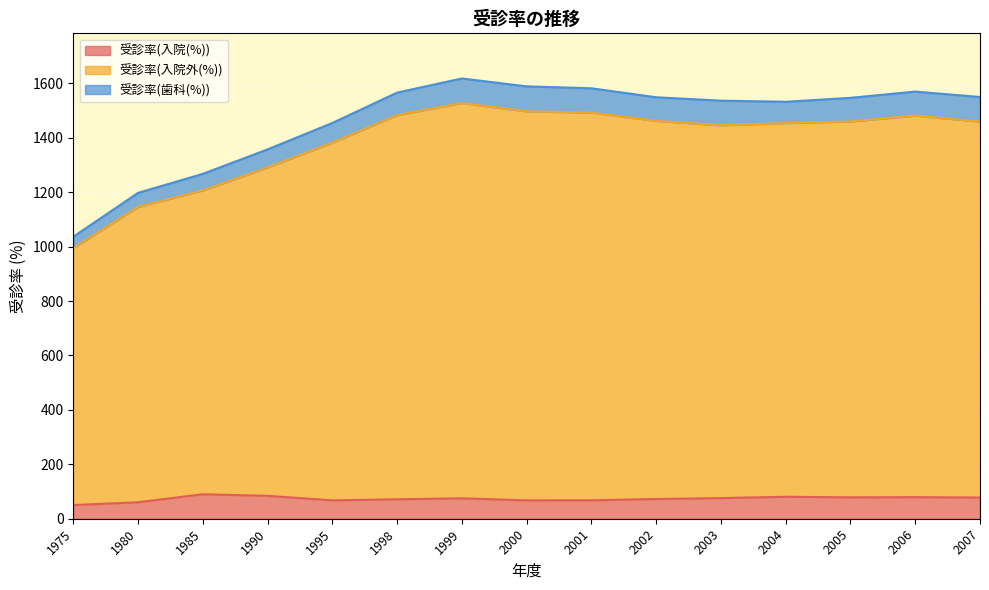

At which category is the sum across all series the highest?

1999